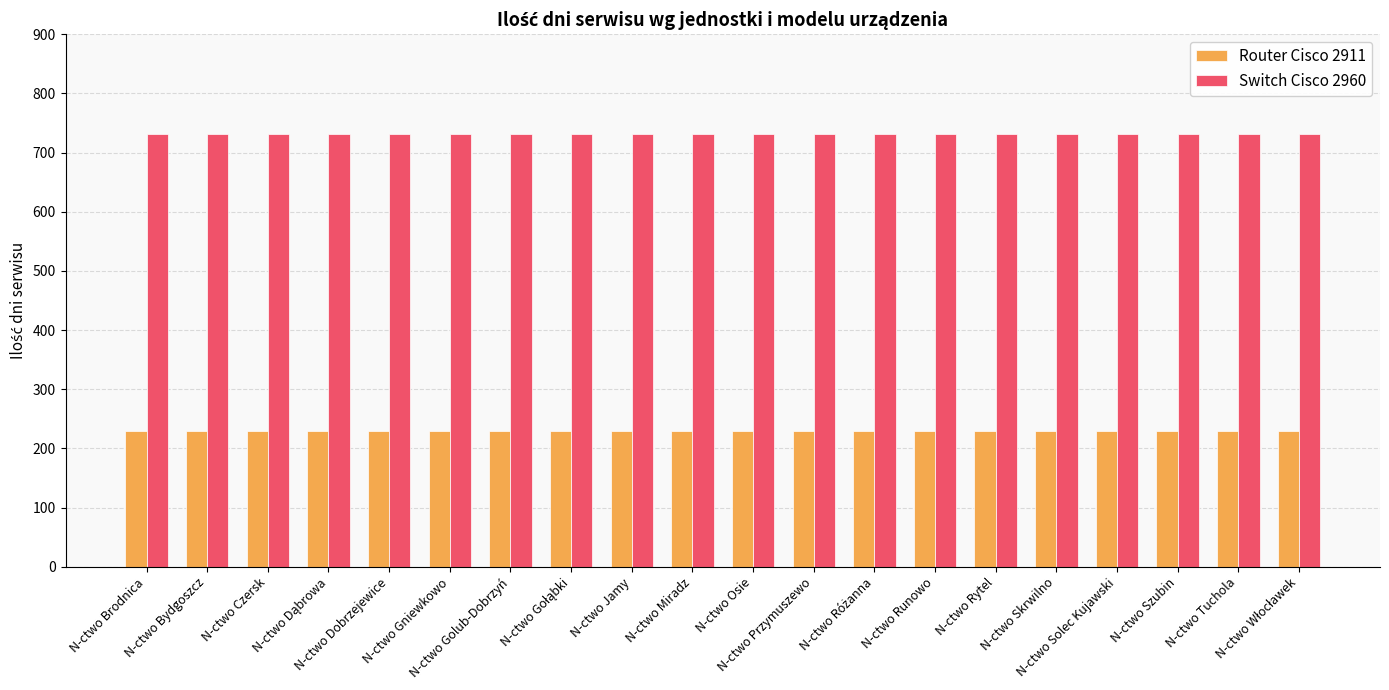

What is the difference between the highest and lowest values at N-ctwo Golub-Dobrzyń?

501